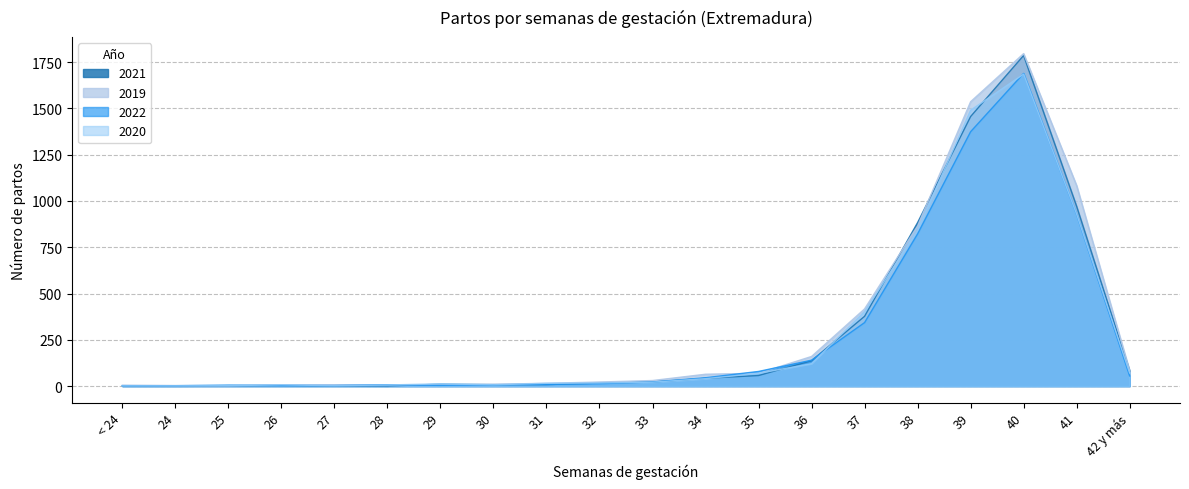

The value of 2020 at 33 is 21. True or false?

True